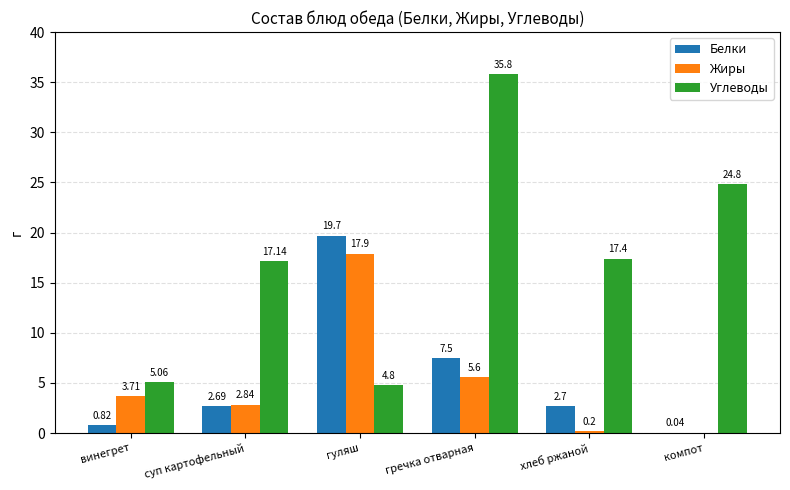

Which series has the largest total across all categories?

Углеводы